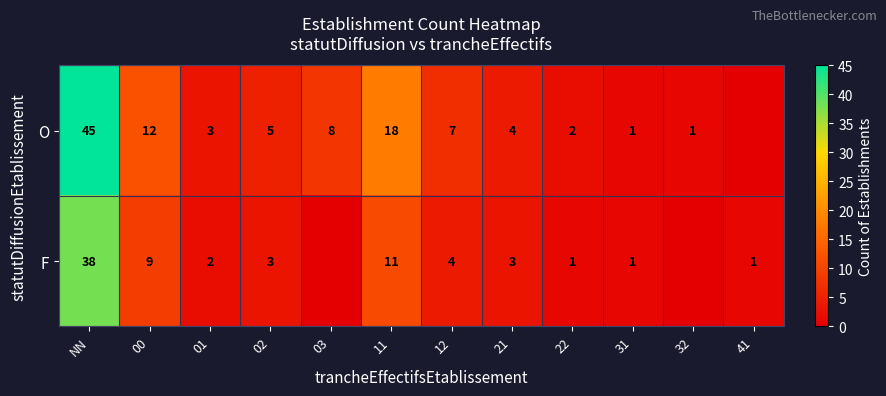

What is the spread (max minus min) of values at 00?

3